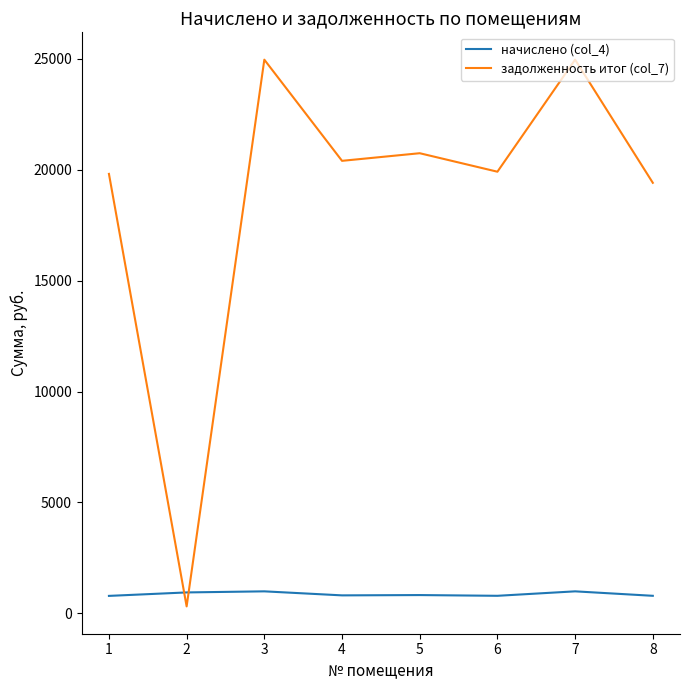

Is the value of начислено (col_4) at 3 greater than the value of задолженность итог (col_7) at 8?

No